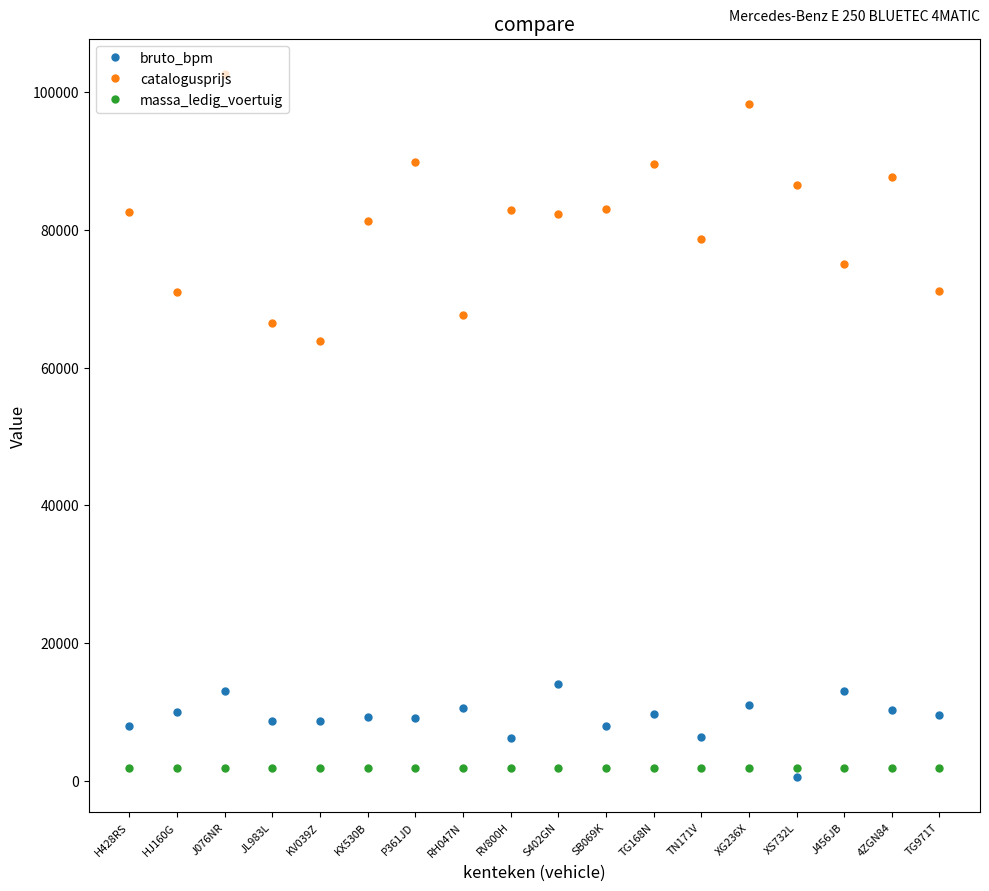

What is the sum of all bruto_bpm values?

165830